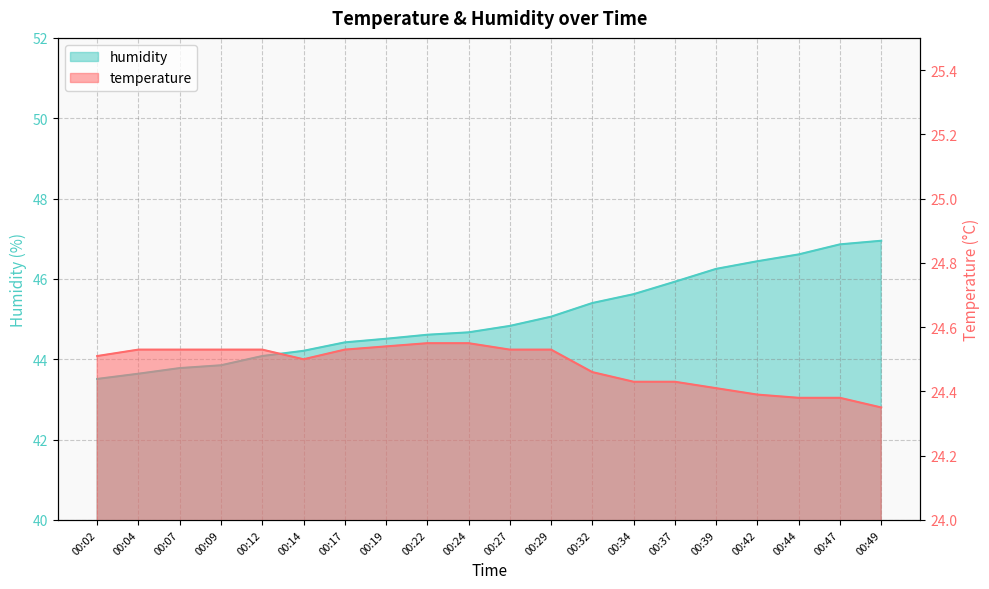

The temperature series shows 6.3 at 00:27. True or false?

False